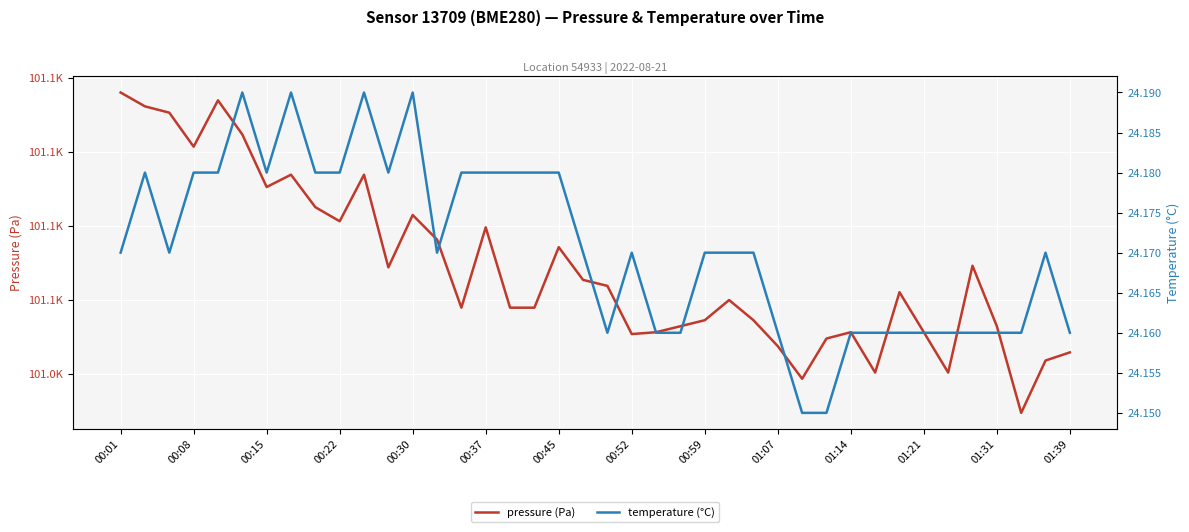

True or false: temperature (°C) and pressure (Pa) cross at least once.

False